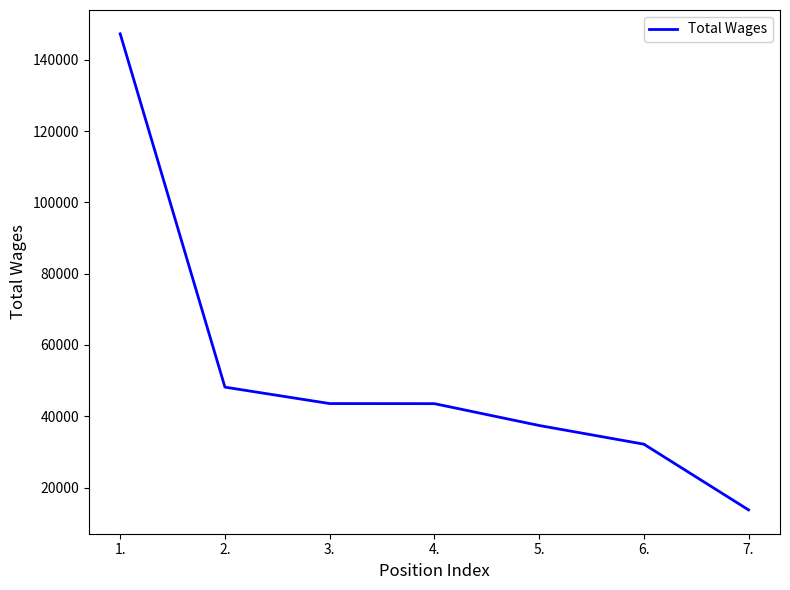

True or false: the data shows 48175.2 at 2..

True